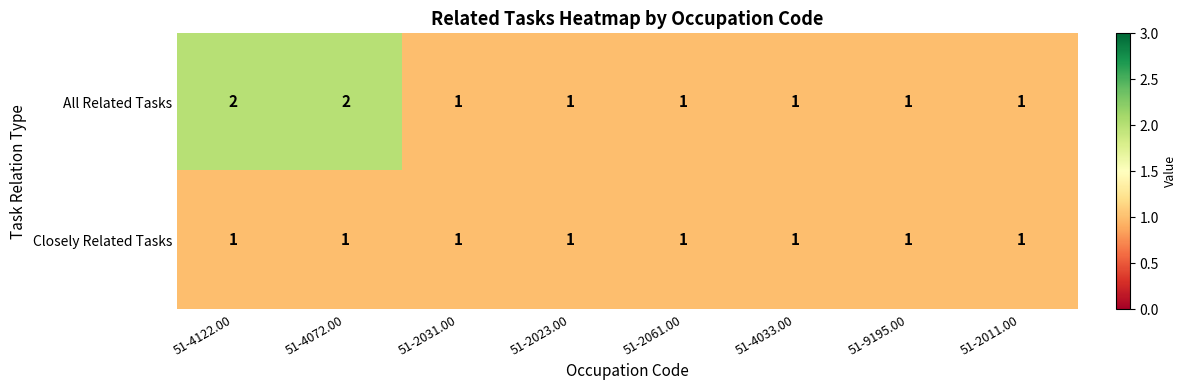

Reading left to right, what are all the values shown in this chart?

All Related Tasks: 51-4122.00=2	51-4072.00=2	51-2031.00=1	51-2023.00=1	51-2061.00=1	51-4033.00=1	51-9195.00=1	51-2011.00=1
Closely Related Tasks: 51-4122.00=1	51-4072.00=1	51-2031.00=1	51-2023.00=1	51-2061.00=1	51-4033.00=1	51-9195.00=1	51-2011.00=1